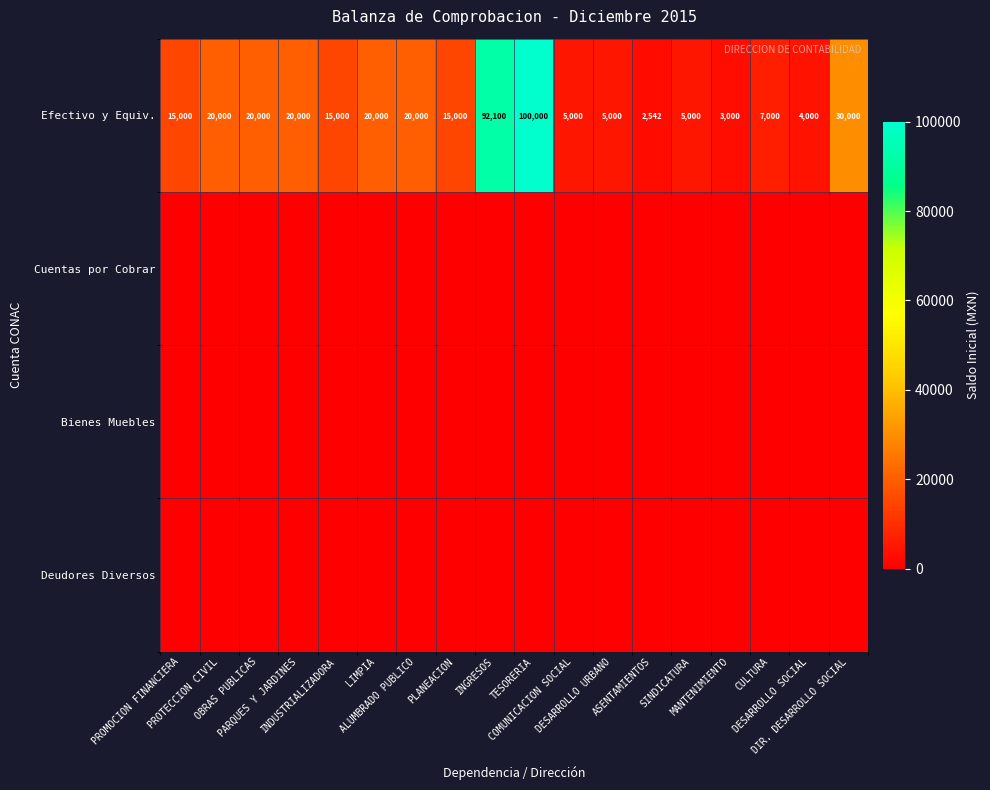

What is the maximum value for Efectivo y Equiv.?

100000